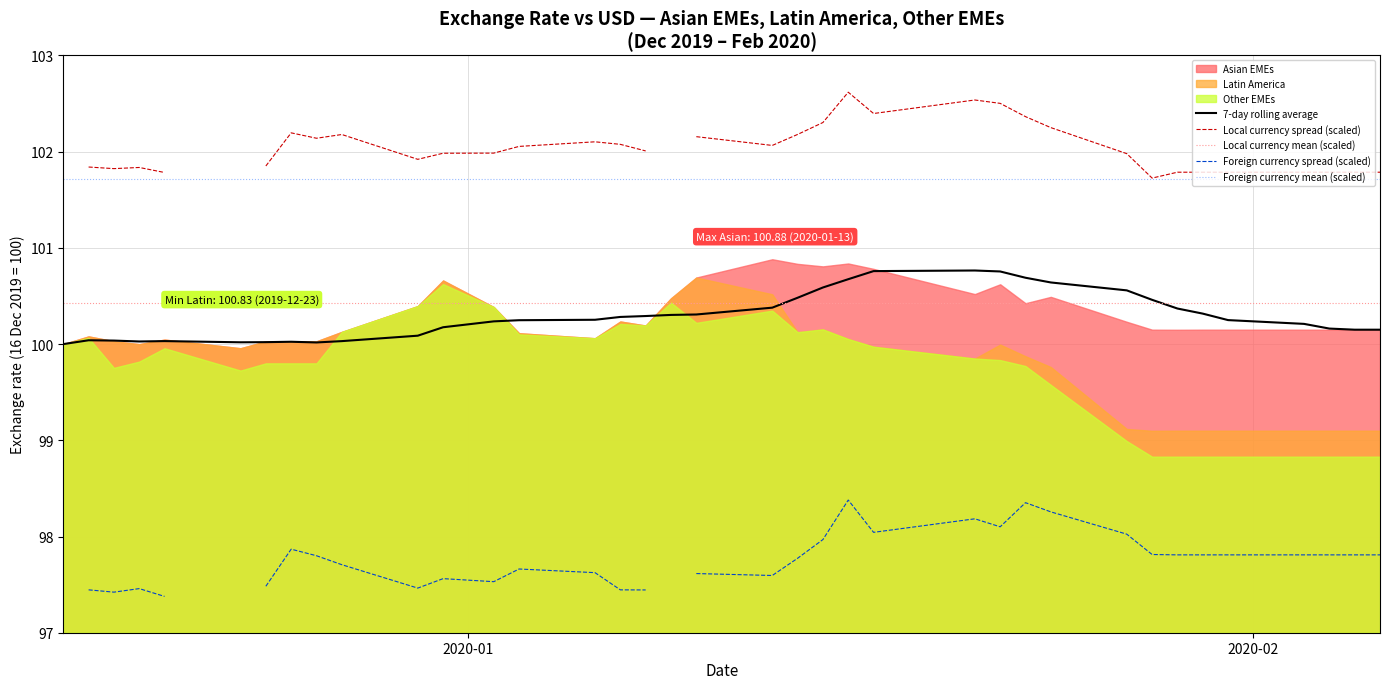

True or false: 7-day rolling average and Foreign currency mean (scaled) intersect in this chart.

False